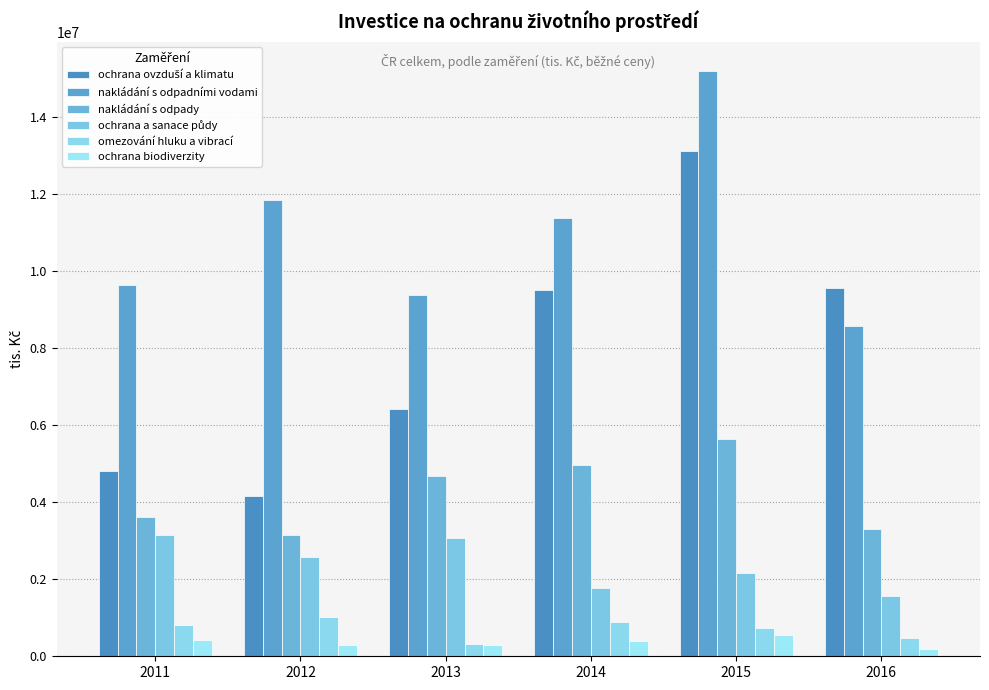

Is the value of ochrana a sanace půdy at 2013 greater than the value of nakládání s odpady at 2013?

No